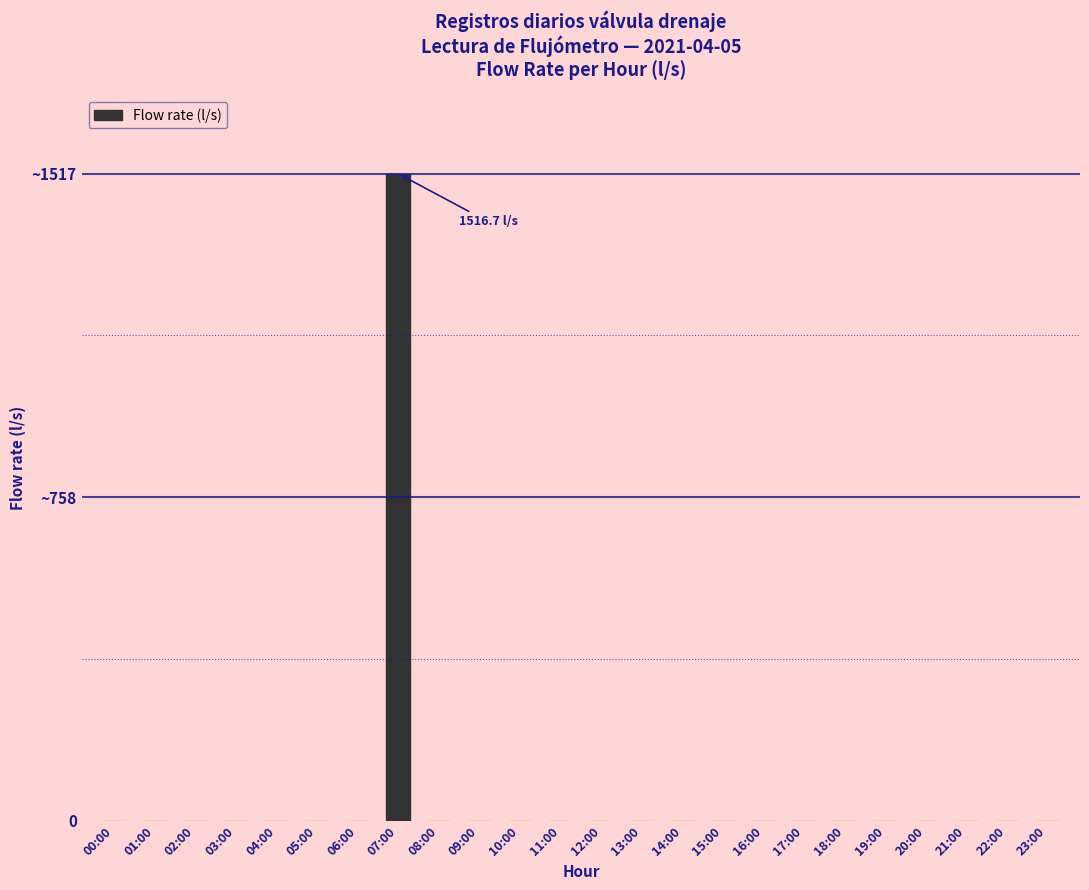

Are the bars horizontal?

No